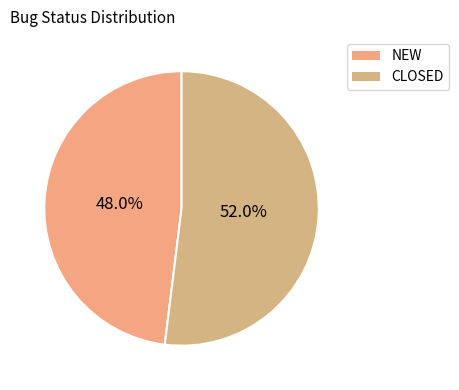

Between CLOSED and NEW, which is larger?

CLOSED